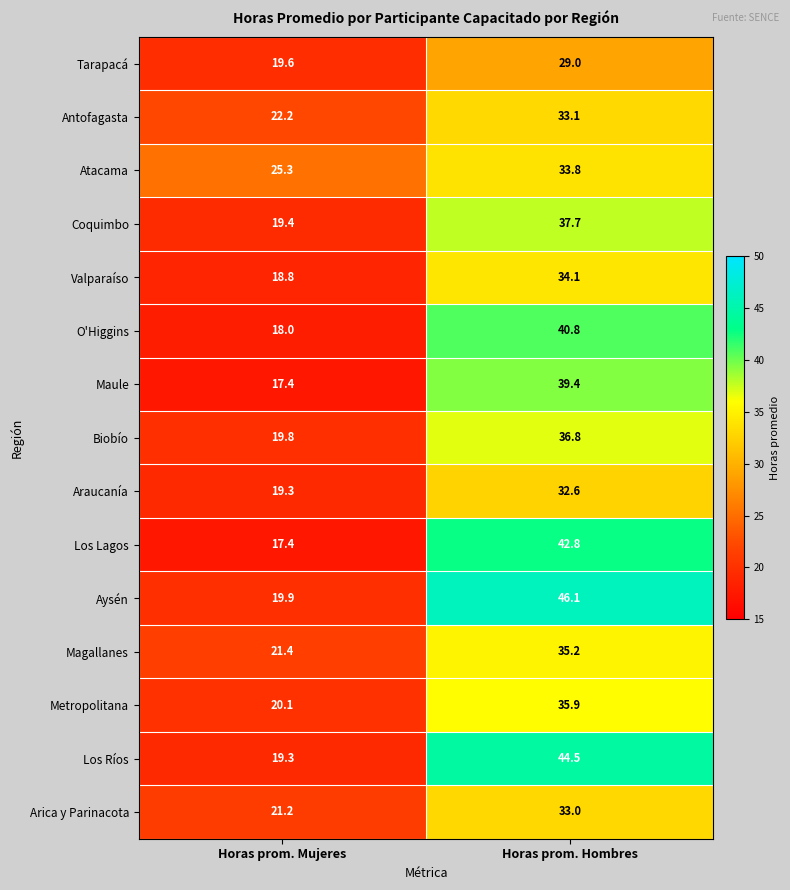

What is the sum of the Maule values at Horas prom. Mujeres and Horas prom. Hombres?

56.8